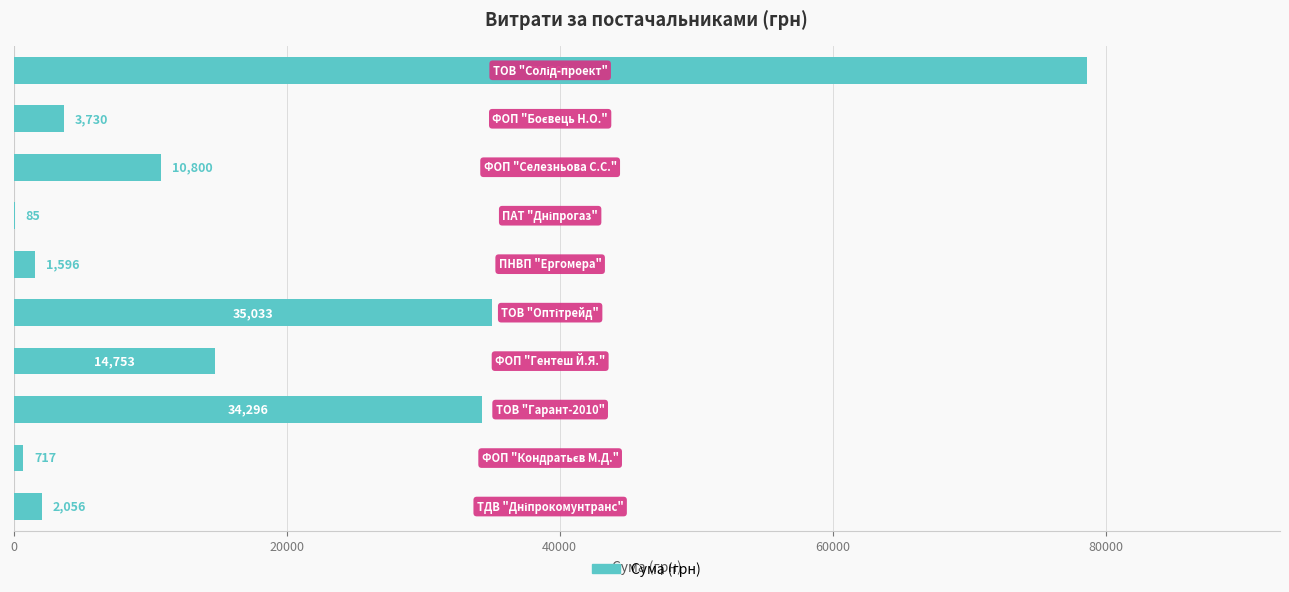

What is the maximum value shown in the chart?

78600.0